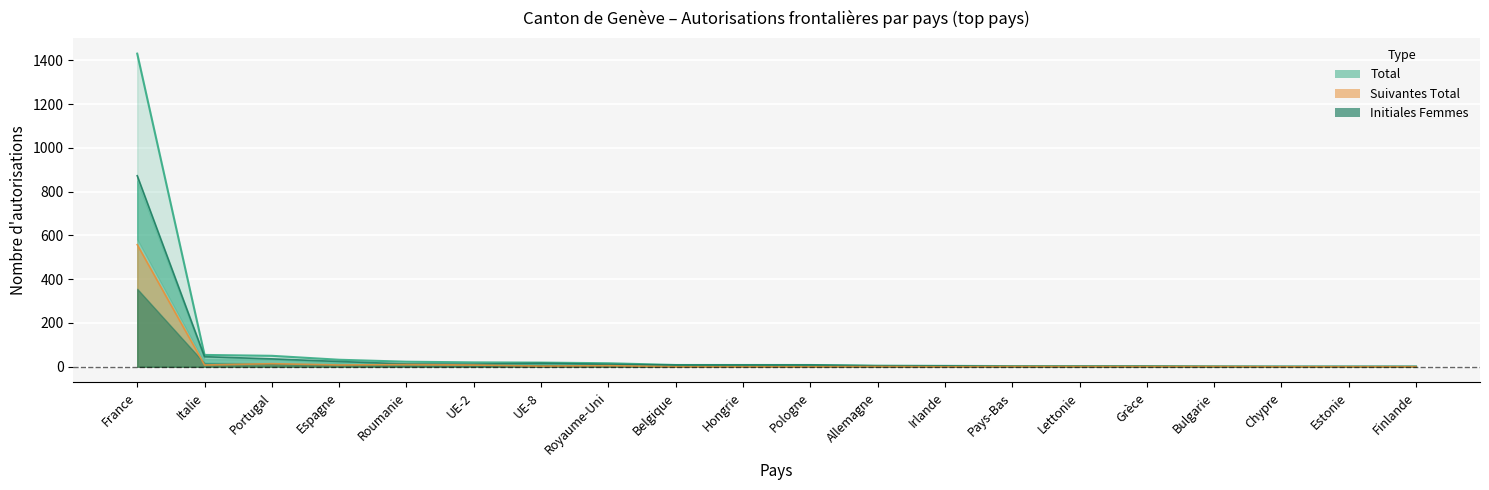

What is the spread (max minus min) of values at France?

873